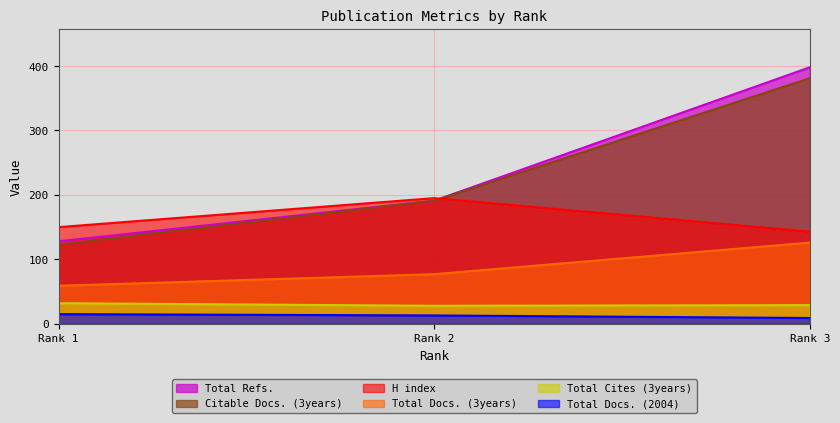

Where is Total Docs. (3years) nearest to the value 92?

Rank 2